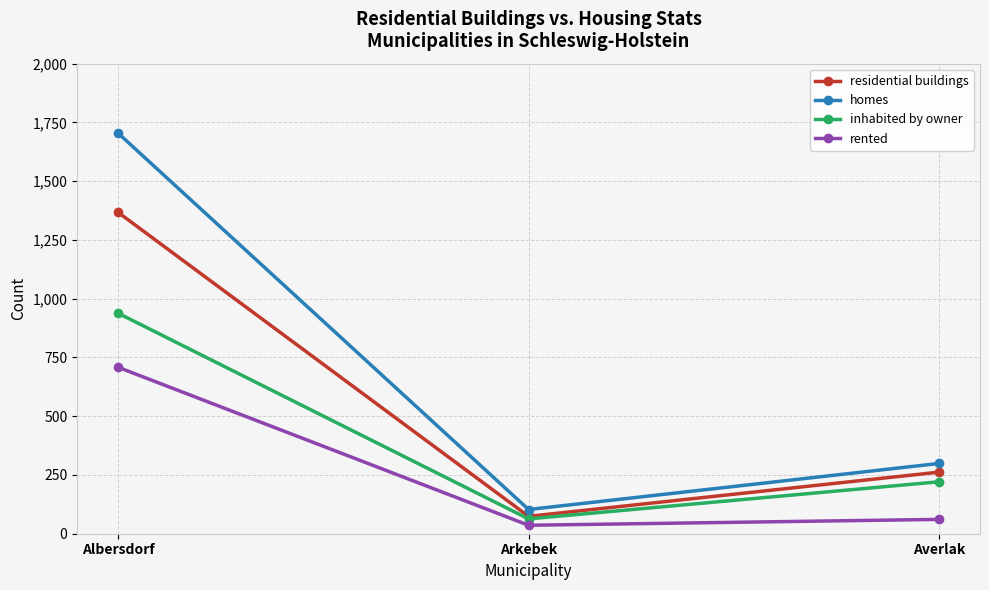

The value of rented at Averlak is 61. True or false?

True